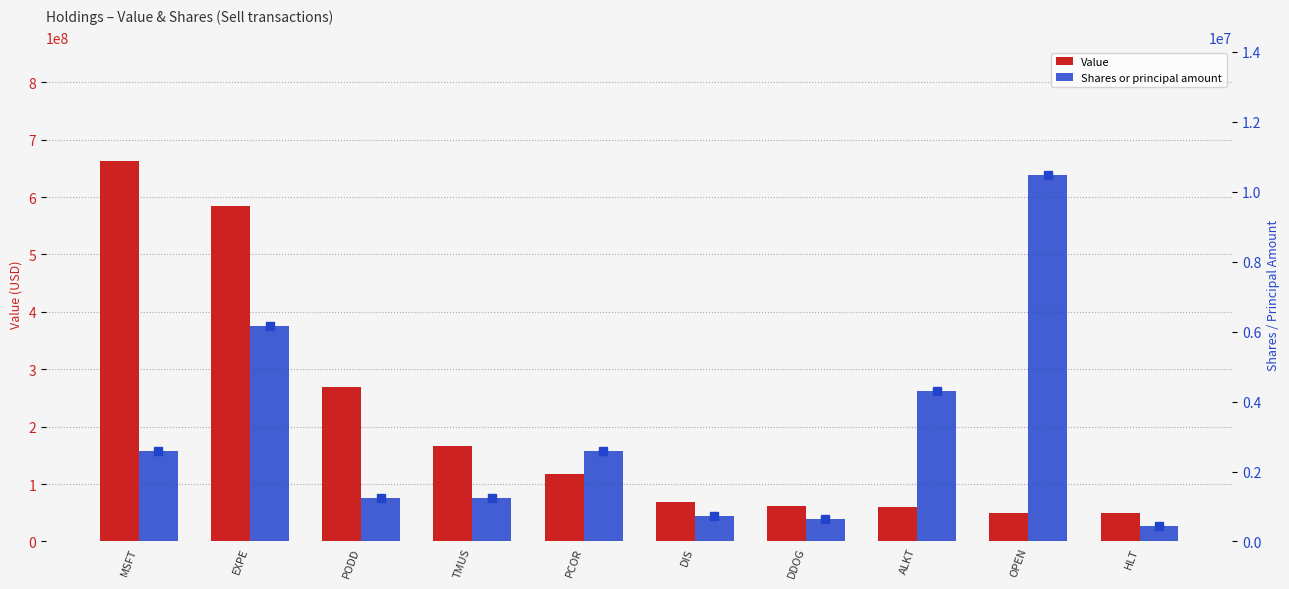

Which category has the lowest value across all series?

HLT